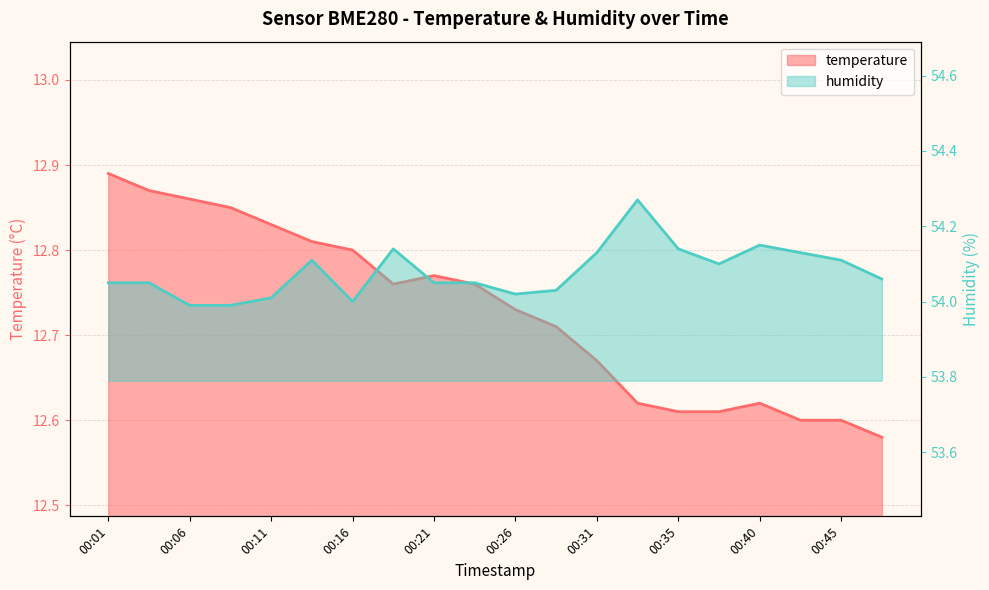

The value of temperature at 00:40 is 19.2. True or false?

False